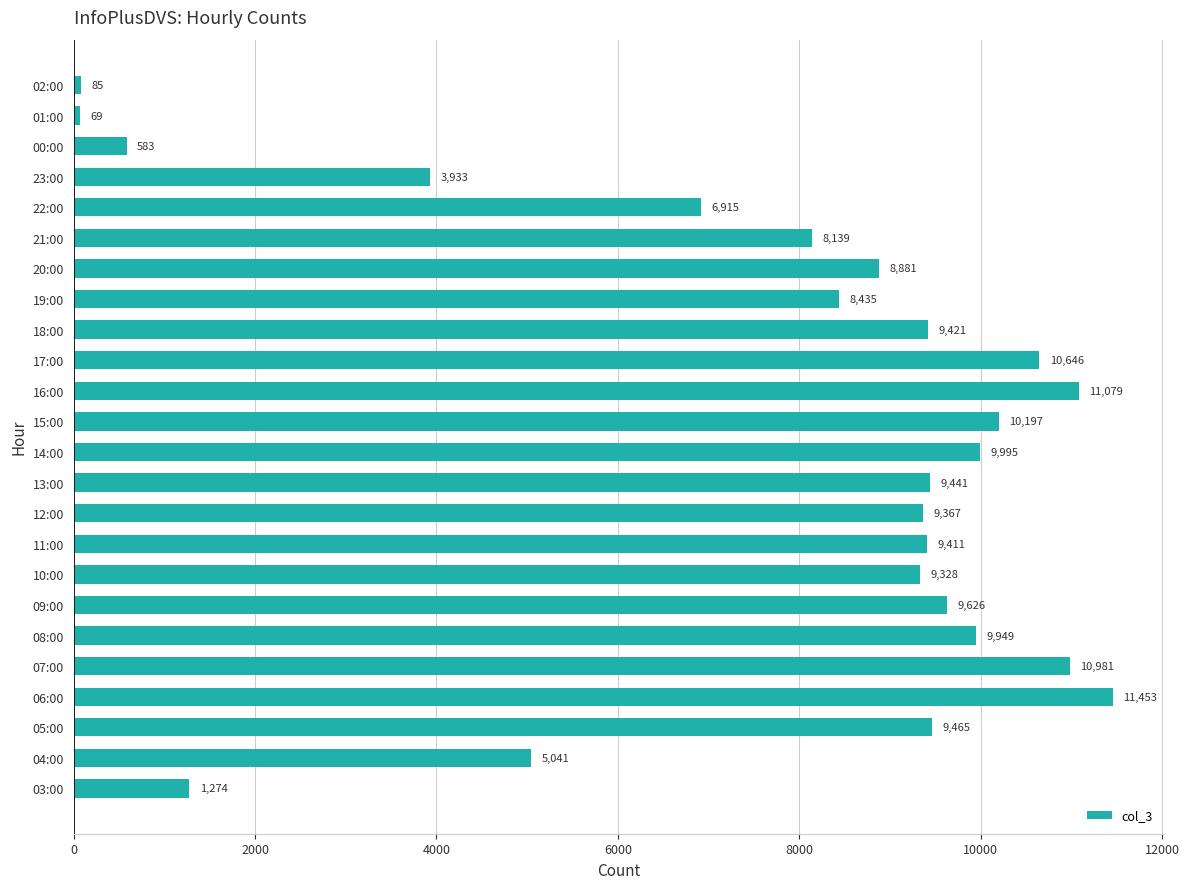

Approximately how many times larger is the value at 07:00 compared to 05:00?

1.2